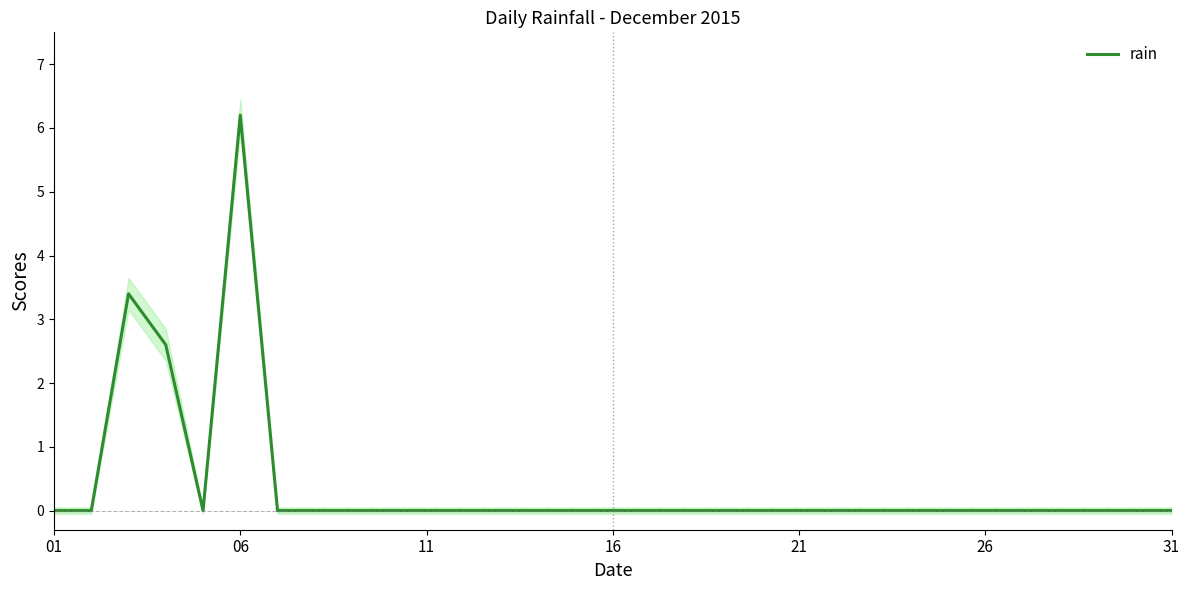

Is it true that rain equals 0.0 at 31?

True